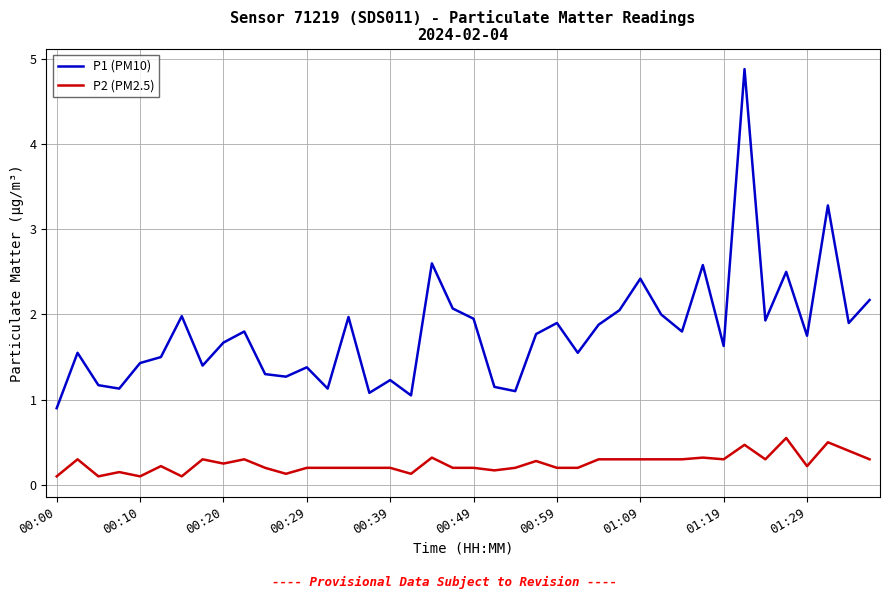

Which series has the widest spread of values?

P1 (PM10)